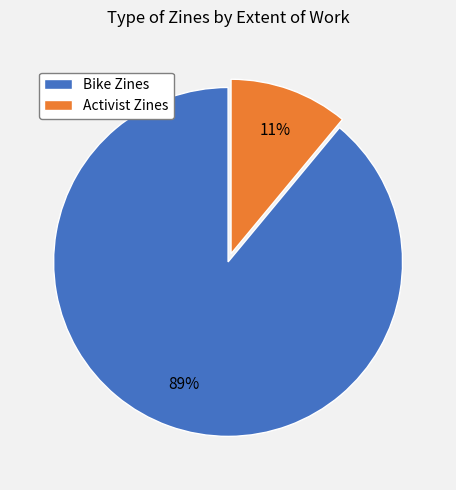

Rank the categories by value from highest to lowest.

Bike Zines, Activist Zines